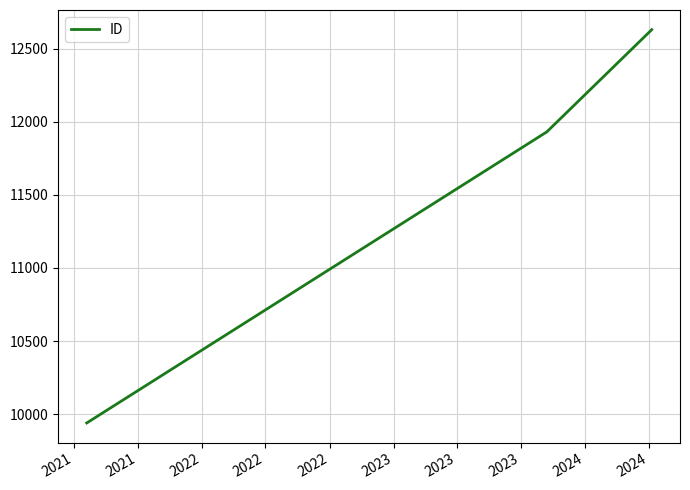

What is the greatest value displayed?

12630